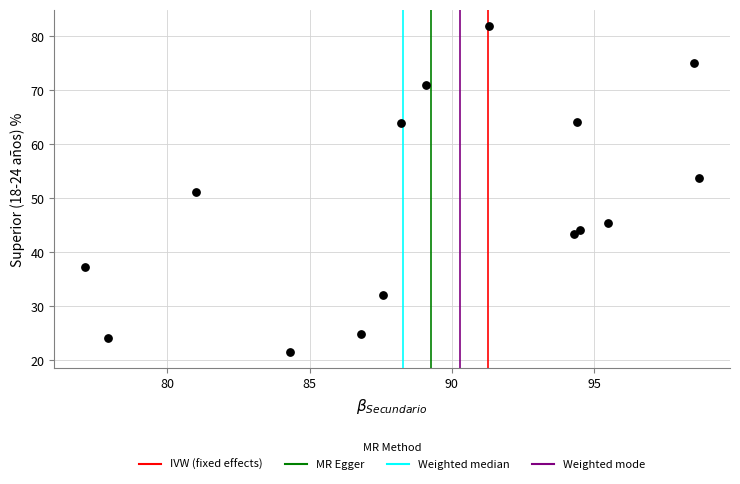

What is the range of Y values (max minus min)?

60.4